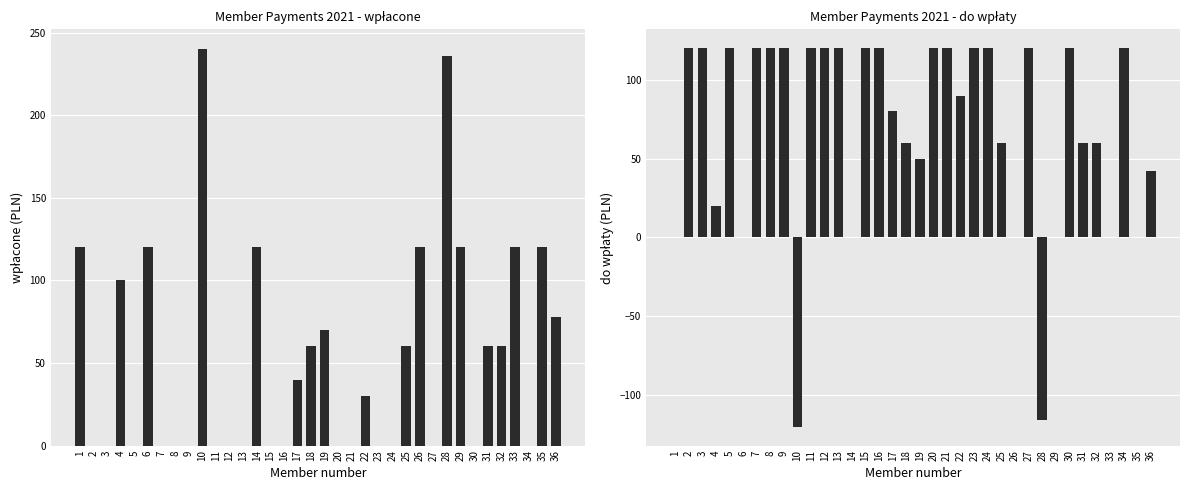

How many series are shown in this chart?

2